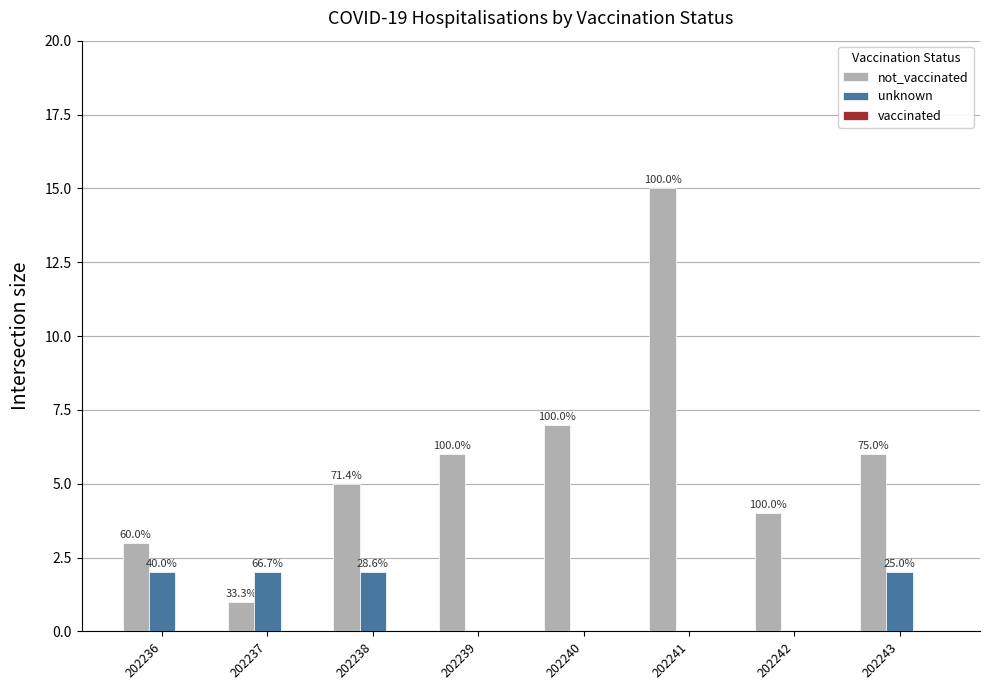

Does the chart contain stacked bars?

No